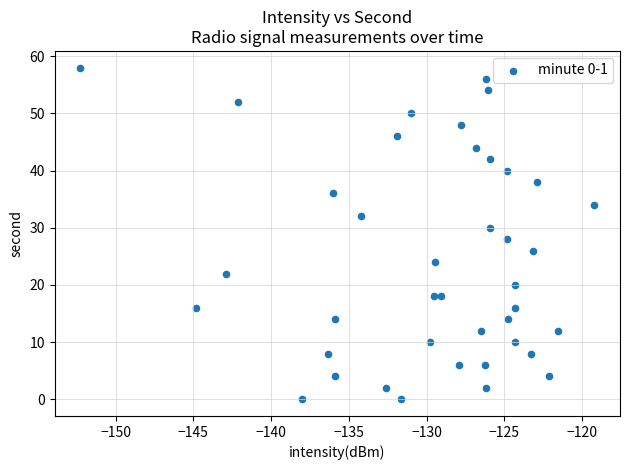

What is the range of Y values (max minus min)?

58